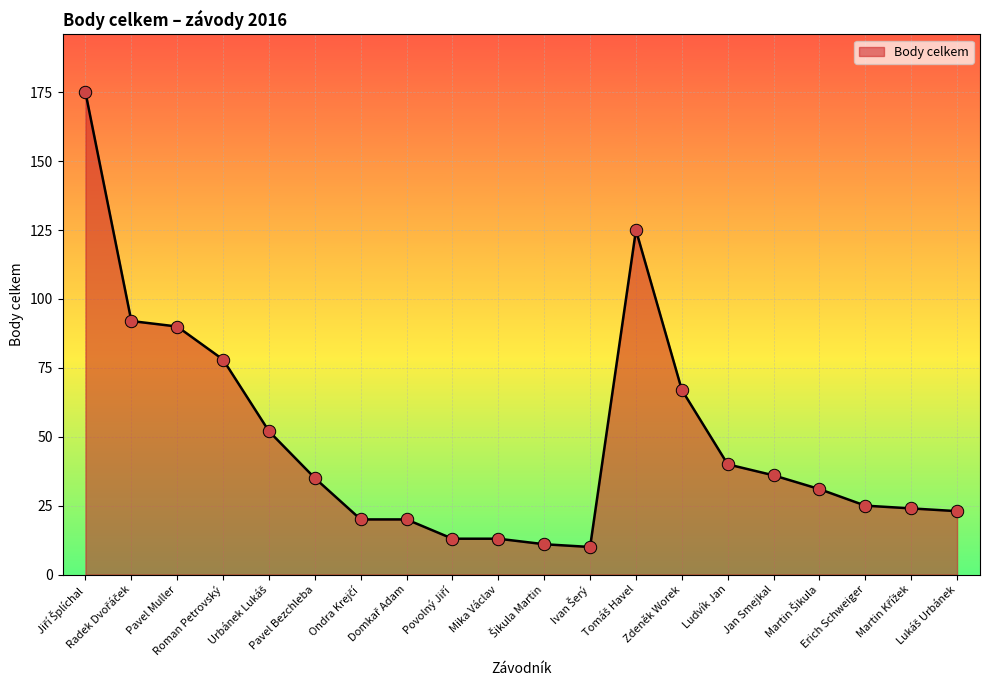

What is the difference between the maximum and minimum values?

165